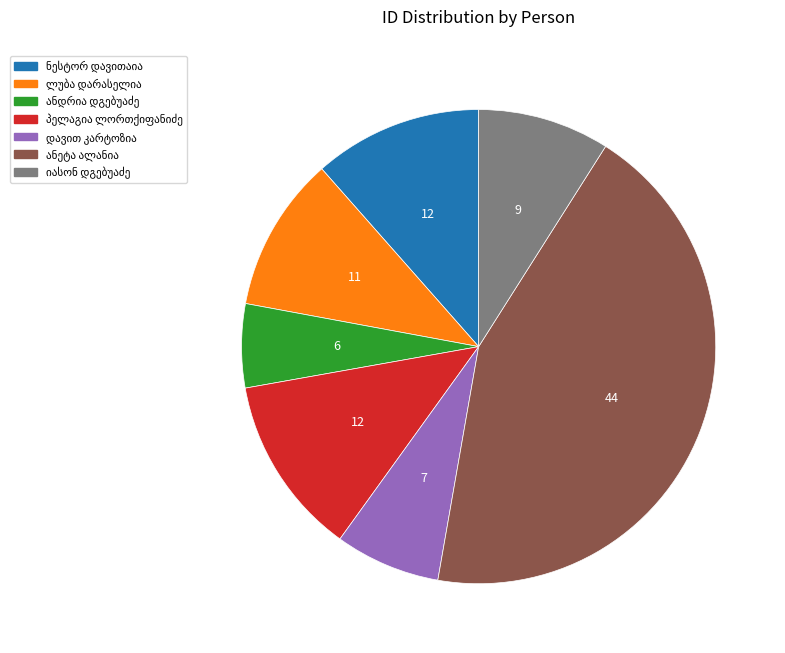

Is there any slice that represents more than half of the pie?

No